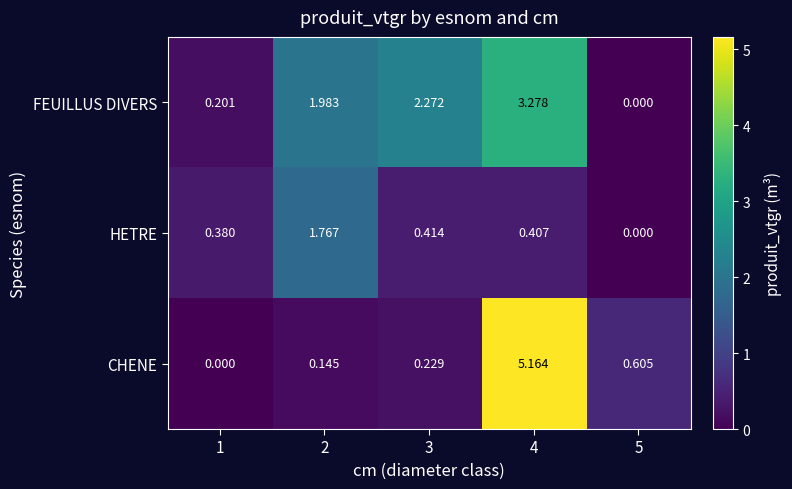

Which series has the widest spread of values?

CHENE